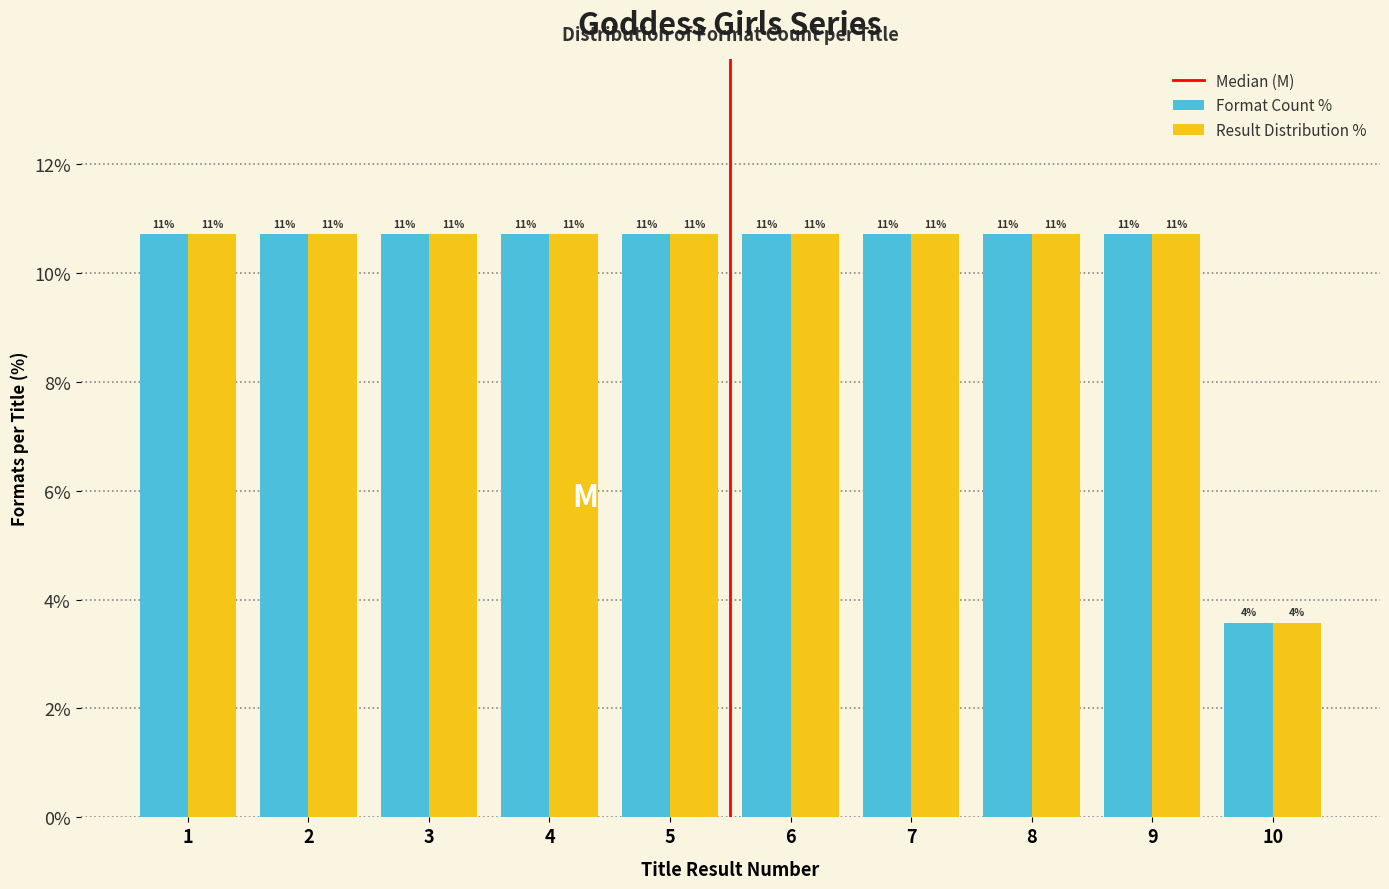

How many bars are there in each group?

2